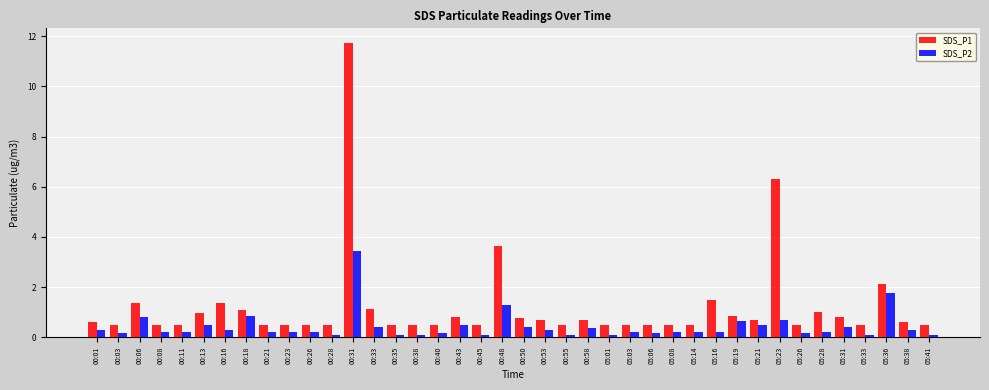

Which series has the largest total across all categories?

SDS_P1